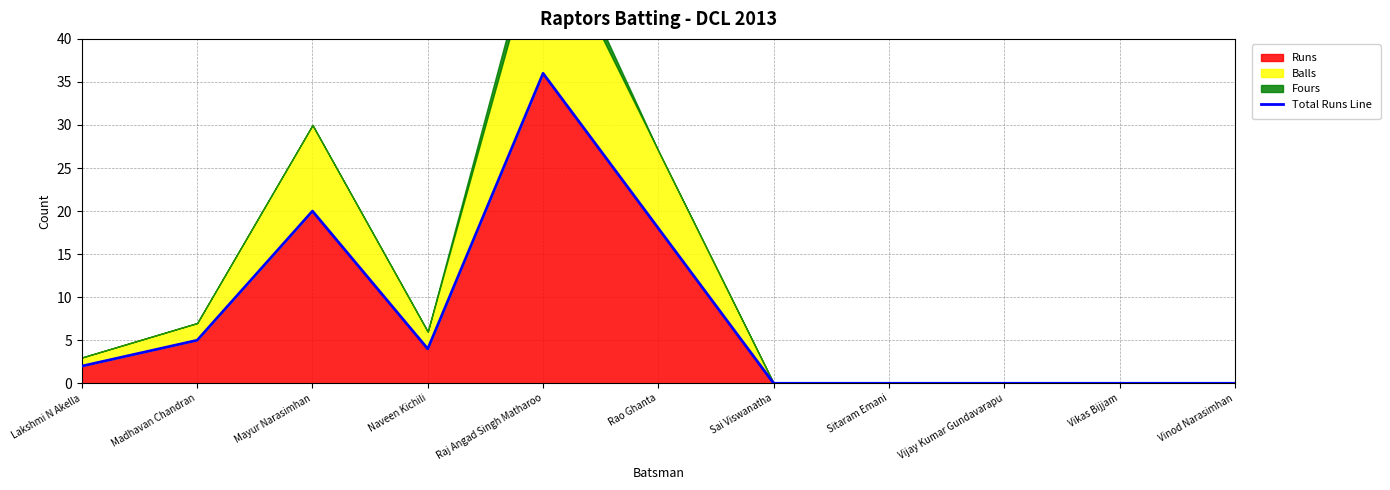

Reading right to left, list all the values displayed in this chart.

0	0	0	0	0	18	36	4	20	5	2